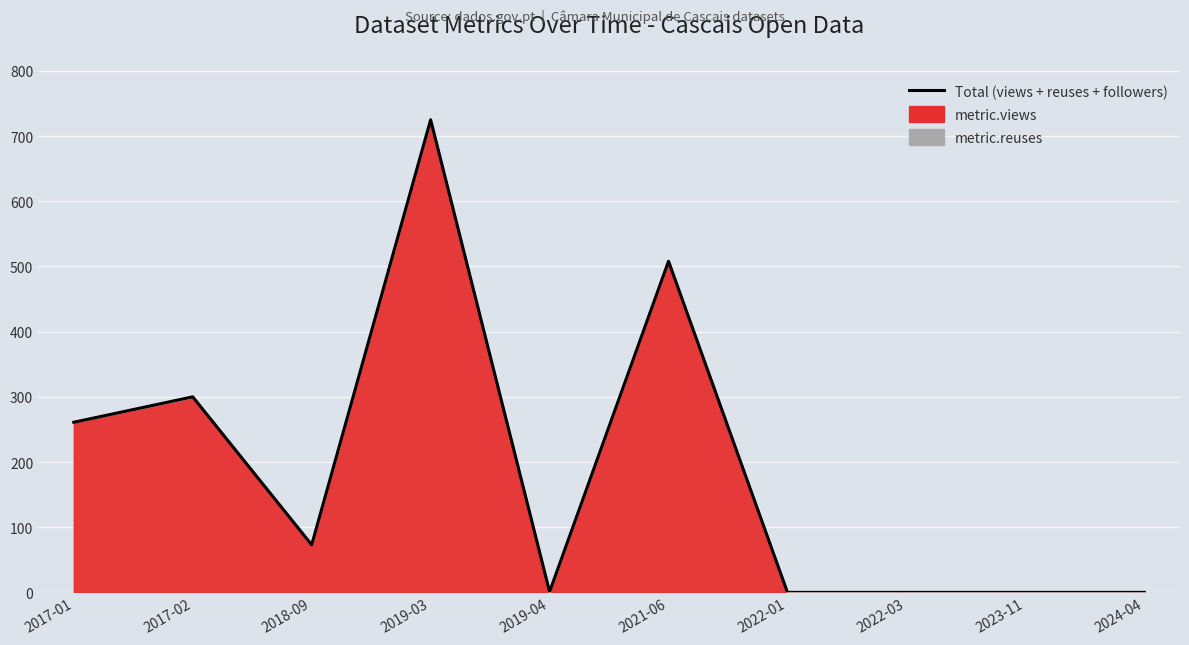

At which category does the data reach its first local valley?

2018-09